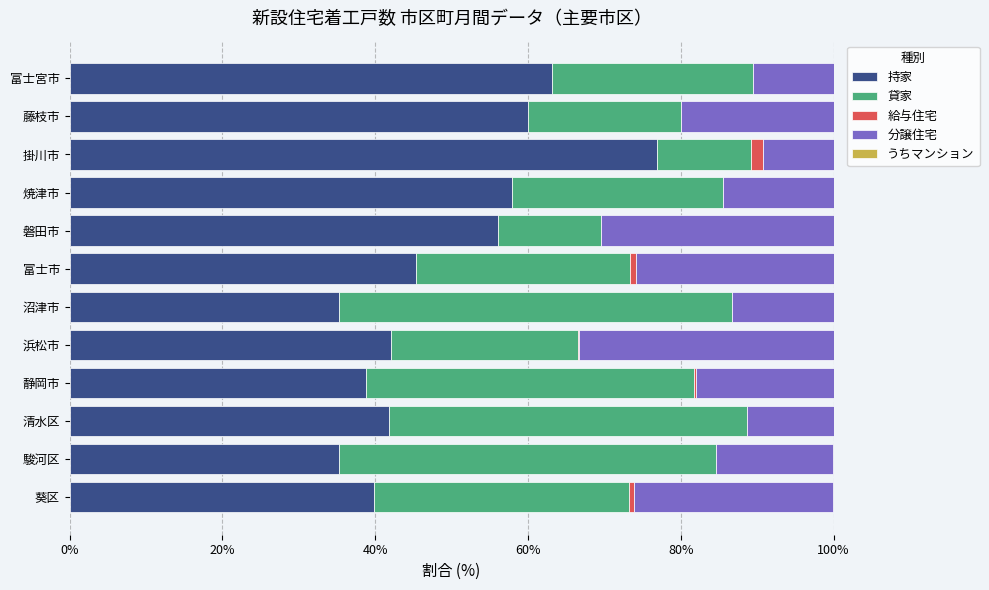

What is the difference between the highest and lowest values at 静岡市?

42.9